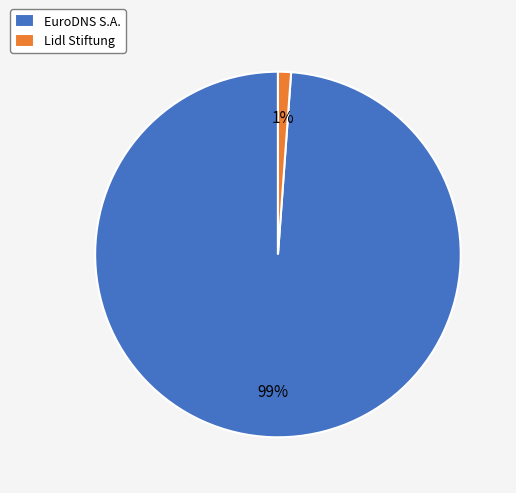

Which has a higher value, EuroDNS S.A. or Lidl Stiftung?

EuroDNS S.A.